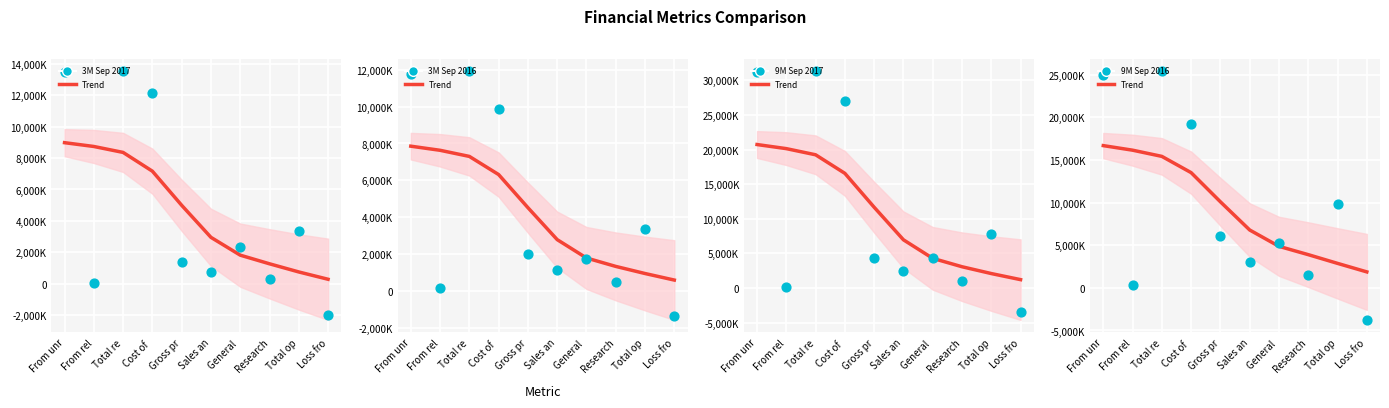

Is the value of 9M Sep 2016 at Total re greater than the value of 3M Sep 2017 at From rel?

Yes